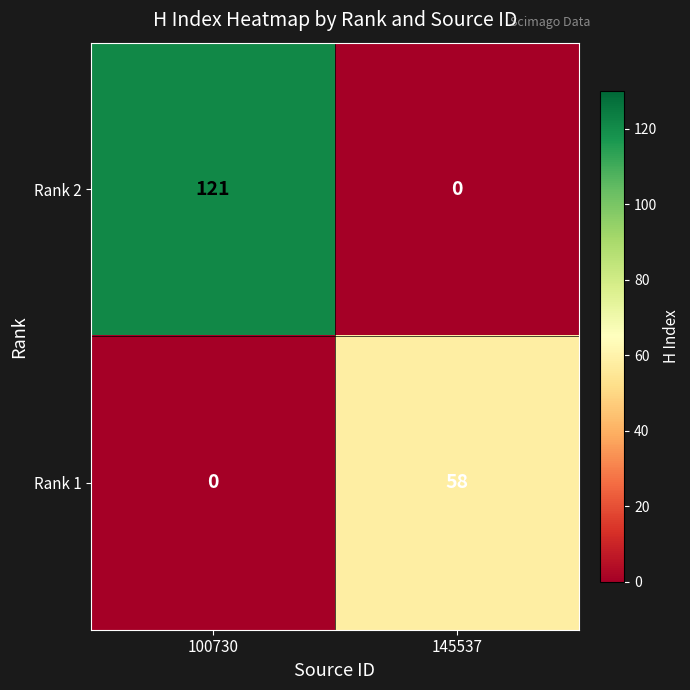

What is the difference between the highest and lowest values at 100730?

121